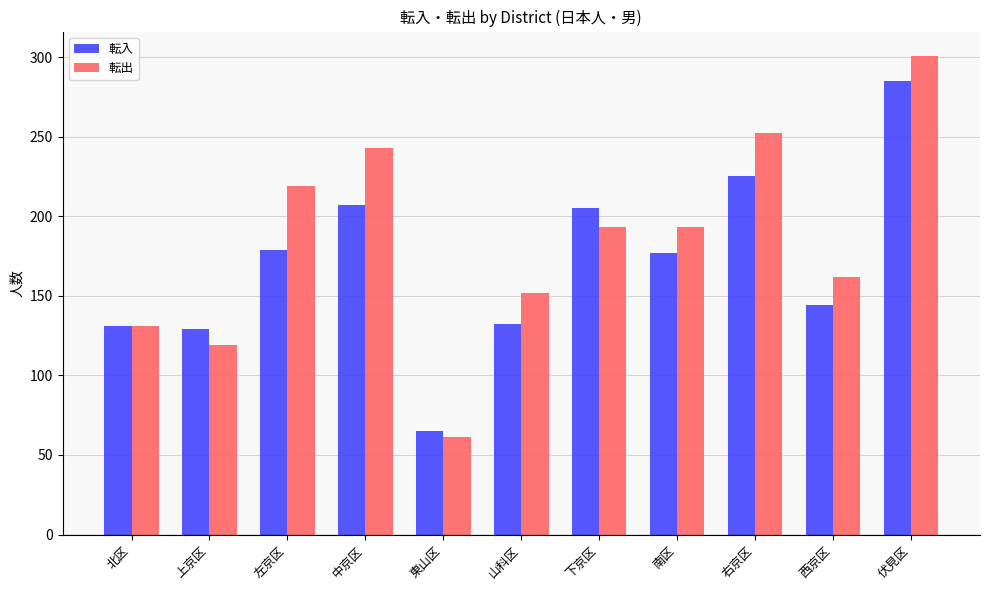

What is the label of the 9th bar from the right?

左京区